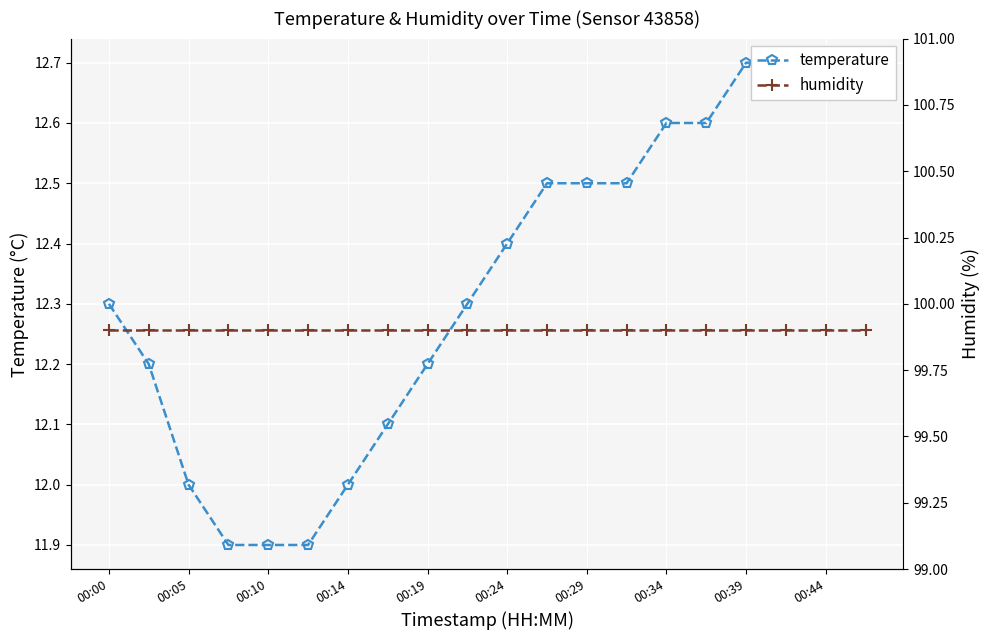

Count the number of categories in the chart.

20